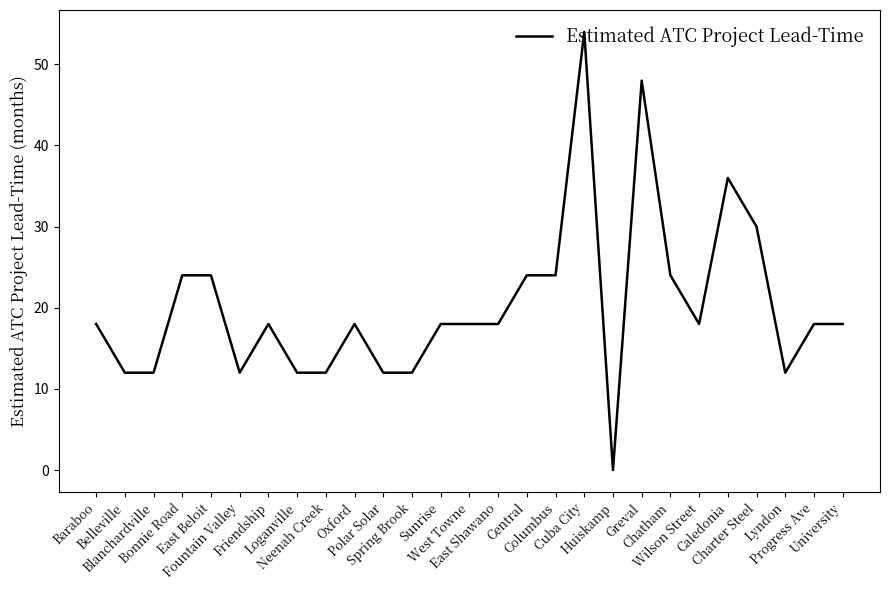

Does the chart have visible grid lines?

No